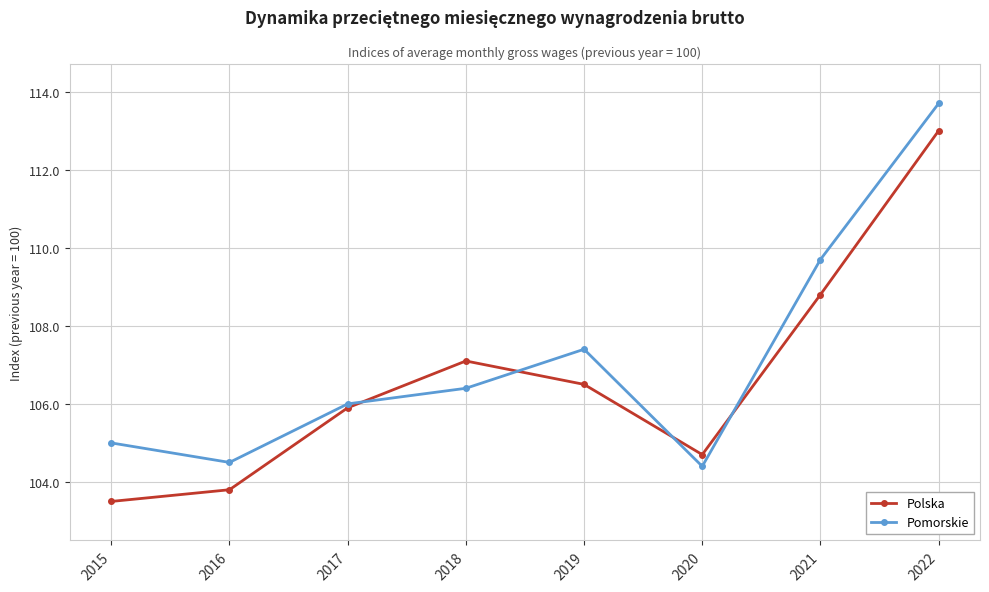

After their last crossing, which series has the higher values: Polska or Pomorskie?

Pomorskie